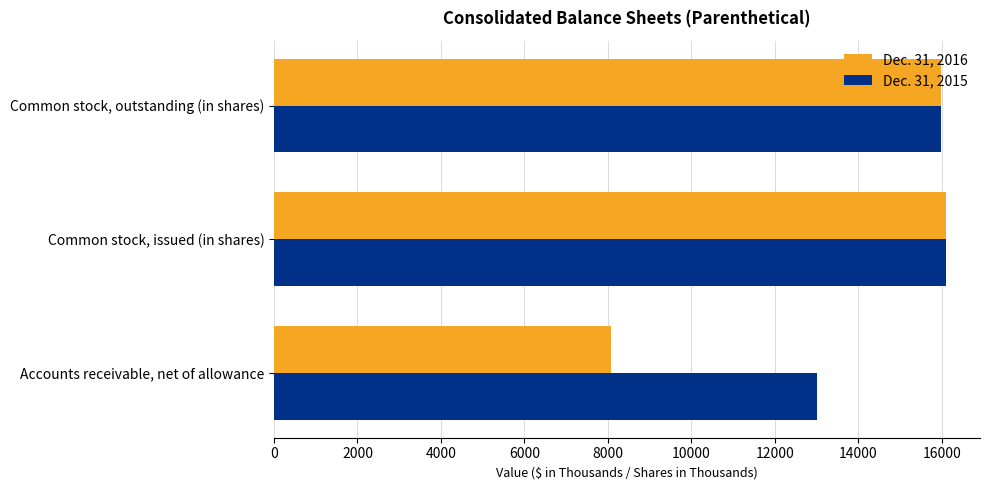

Is the value of Dec. 31, 2016 at Accounts receivable, net of allowance greater than the value of Dec. 31, 2015 at Common stock, issued (in shares)?

No